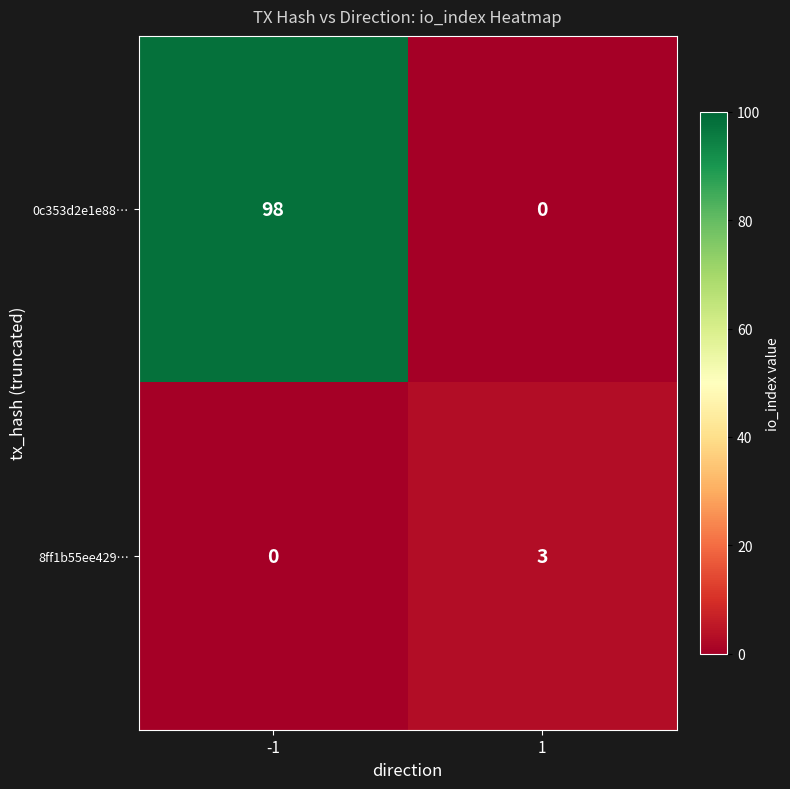

Which series has the widest spread of values?

0c353d2e1e88…